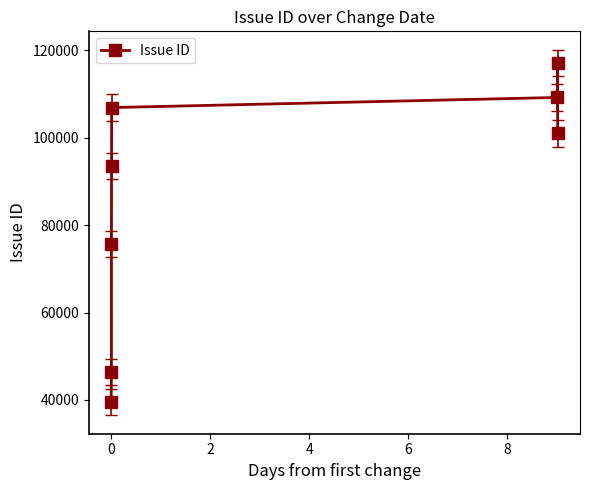

What is the average value?

86179